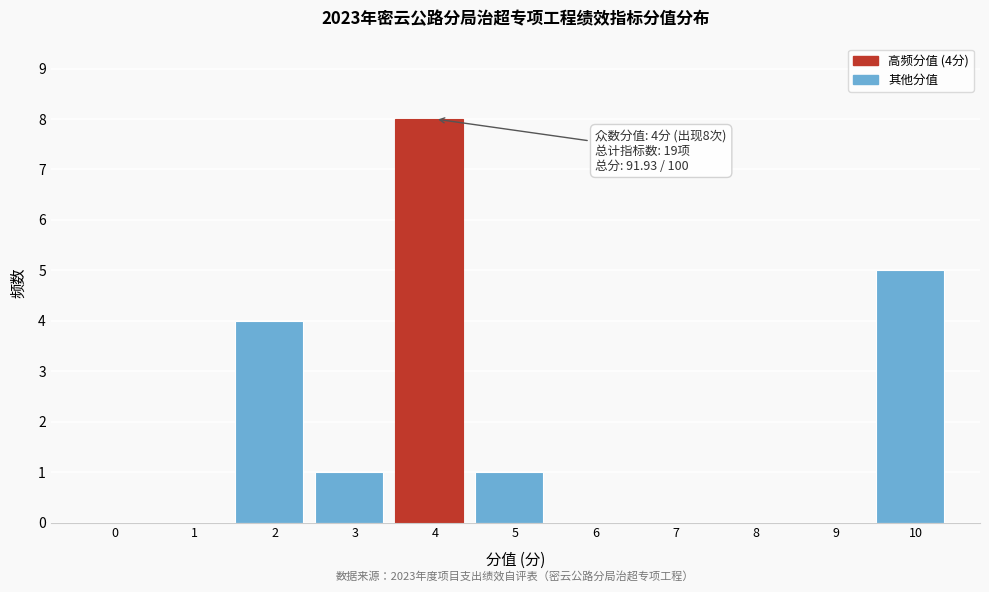

Reading right to left, list all the values displayed in this chart.

10=5	9=0	8=0	7=0	6=0	5=1	4=8	3=1	2=4	1=0	0=0